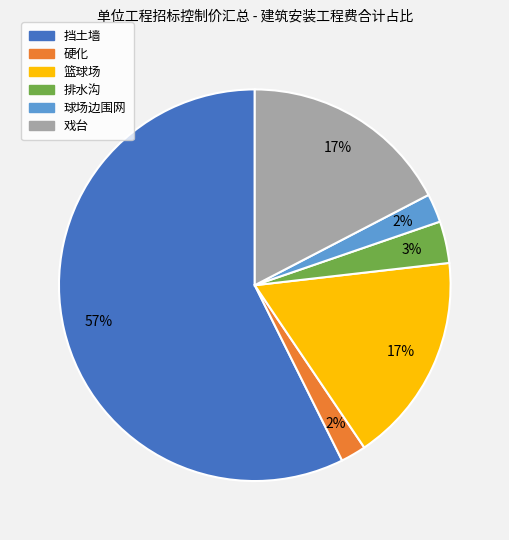

What is the largest slice in the pie chart?

挡土墙